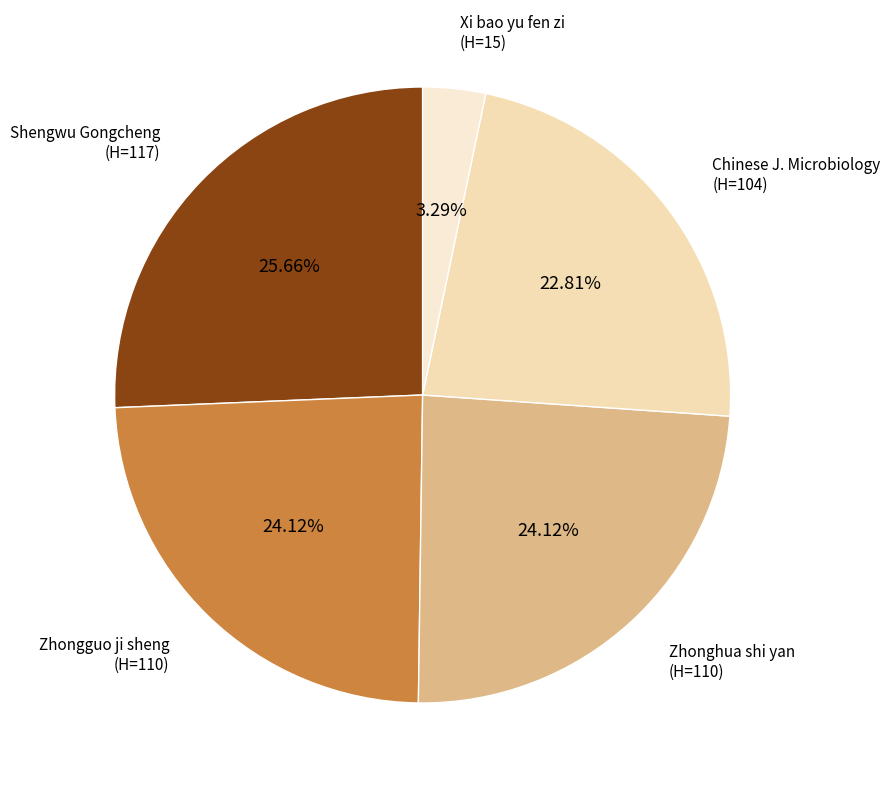

What is the smallest slice in the pie chart?

Xi bao yu fen zi (H=15)